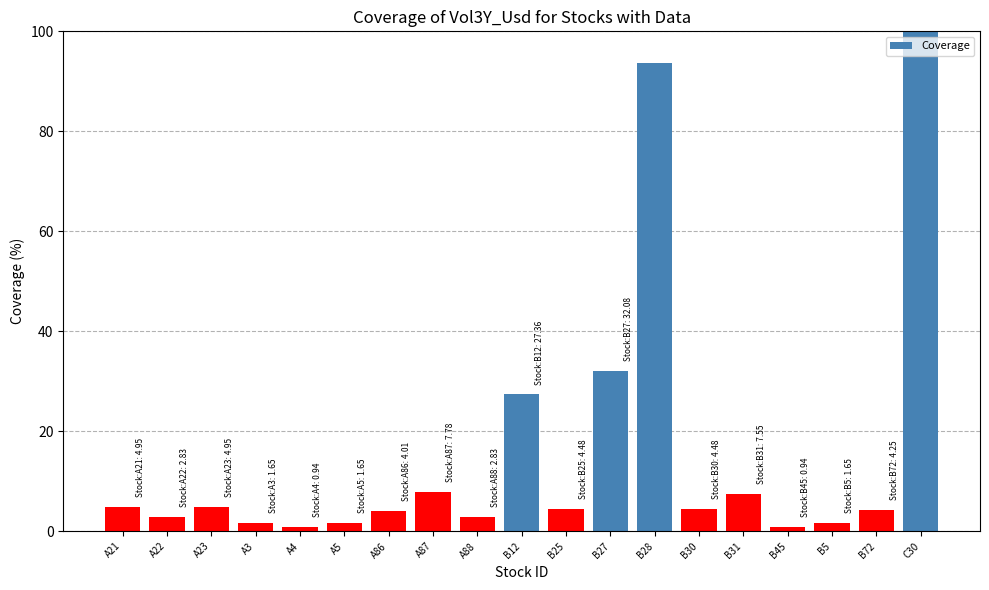

Reading left to right, extract all data points from this chart.

A21=5.0	A22=2.8	A23=5.0	A3=1.7	A4=0.9	A5=1.7	A86=4.0	A87=7.8	A88=2.8	B12=27.4	B25=4.5	B27=32.1	B28=93.6	B30=4.5	B31=7.5	B45=0.9	B5=1.7	B72=4.2	C30=100.0